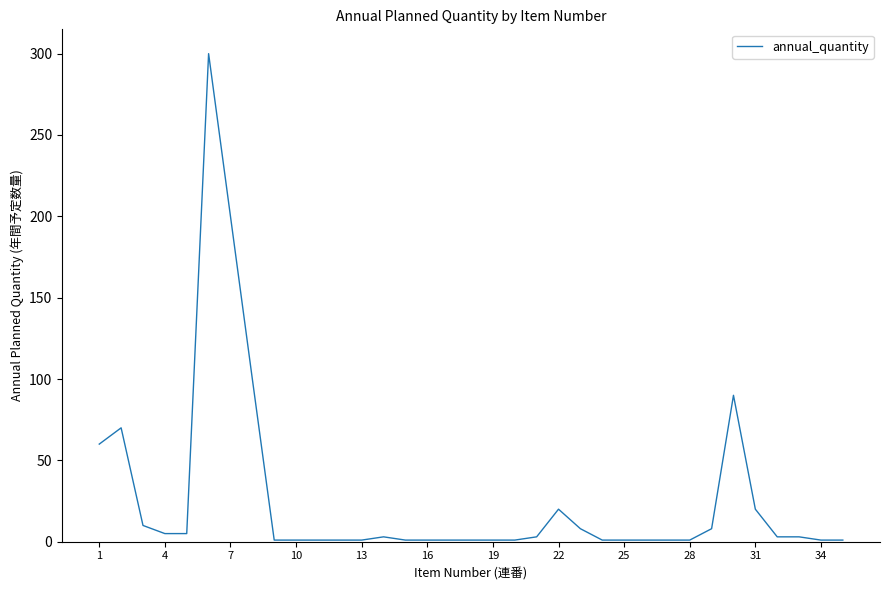

Count the number of data series in this chart.

1